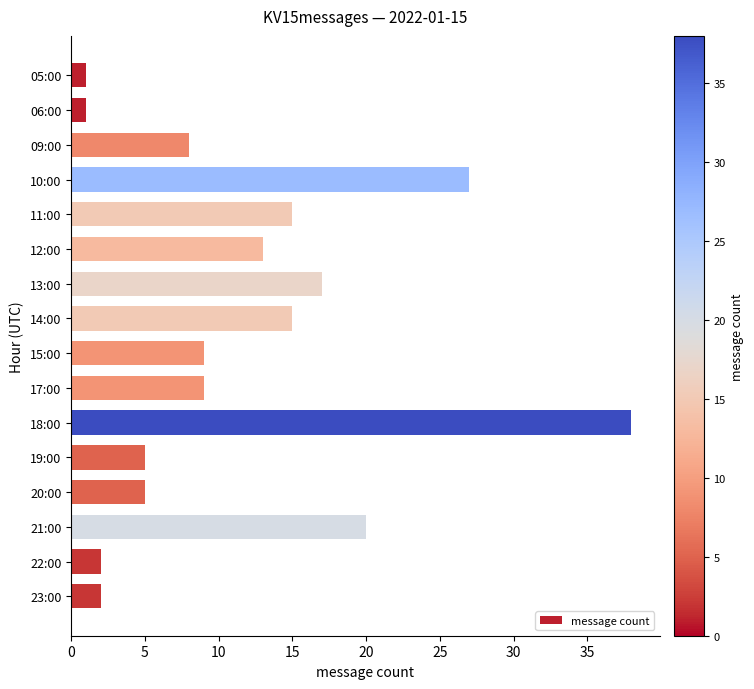

What is the change in value from 12:00 to 21:00?

+7